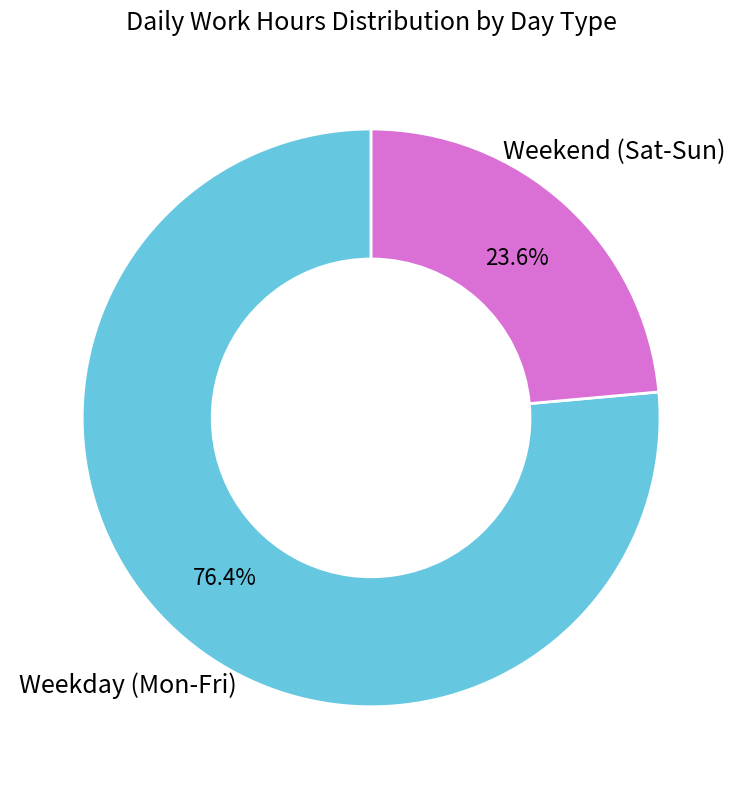

Approximately how many times larger is the value at Weekend (Sat-Sun) compared to Weekday (Mon-Fri)?

0.3